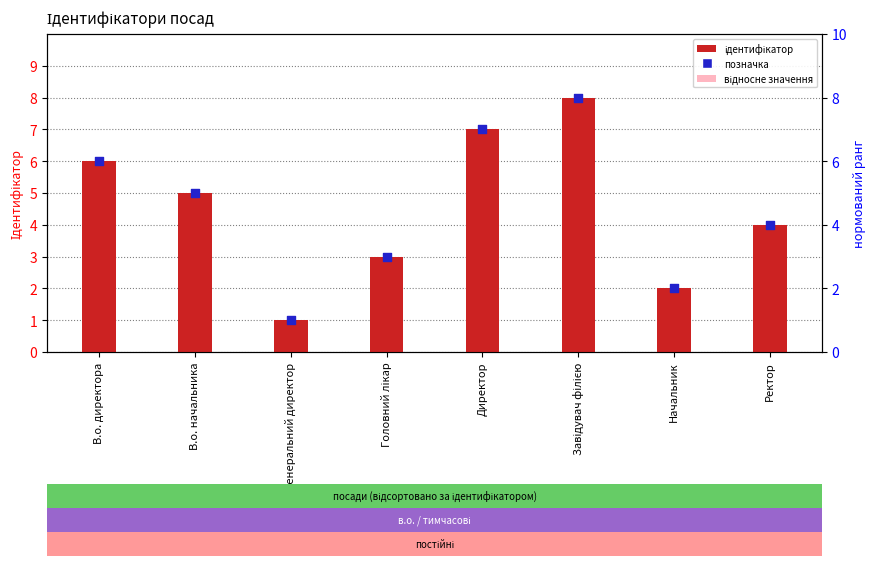

Which series reaches the maximum Y coordinate?

Ідентифікатор